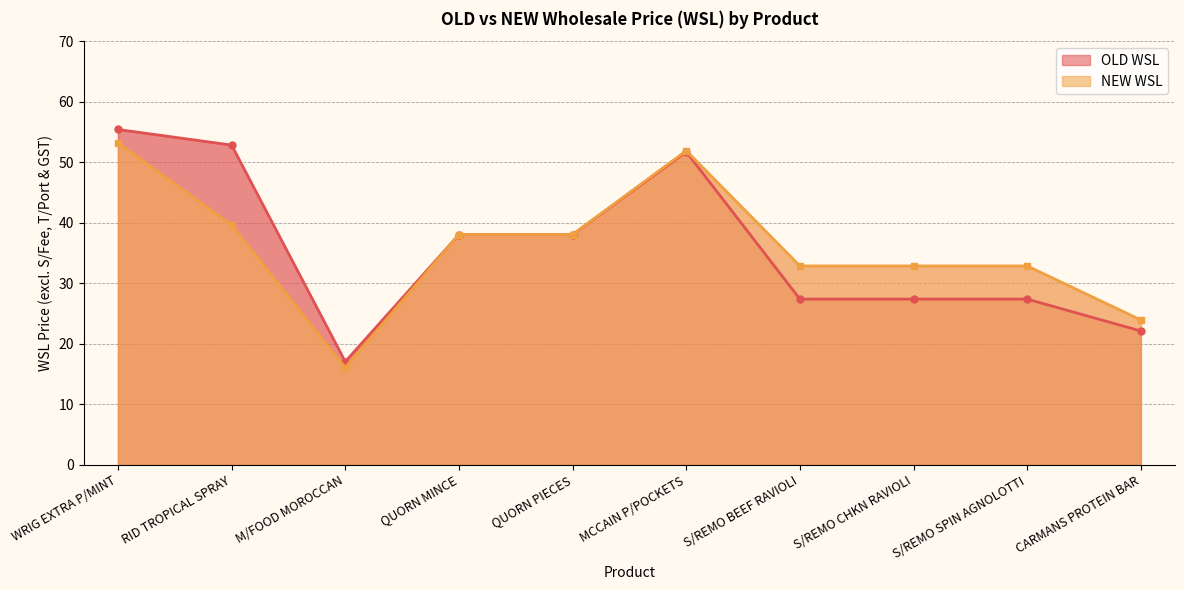

What are all the series names shown in the legend?

OLD WSL, NEW WSL